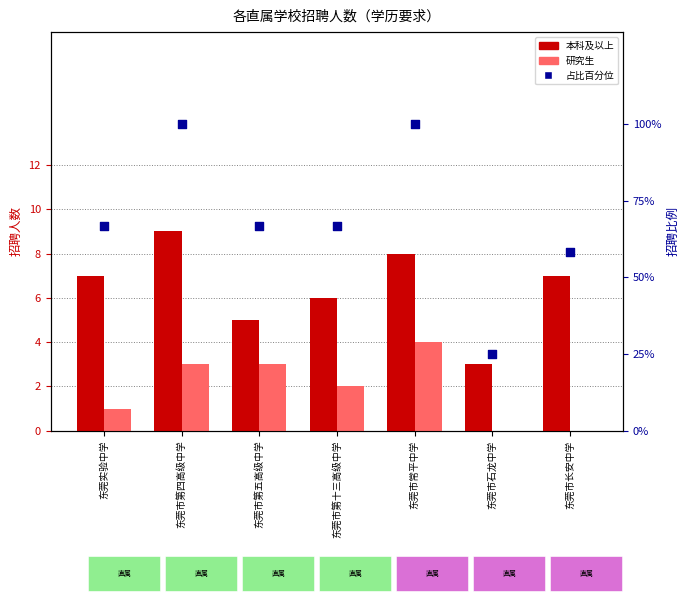

Which series has the largest total across all categories?

占比百分位